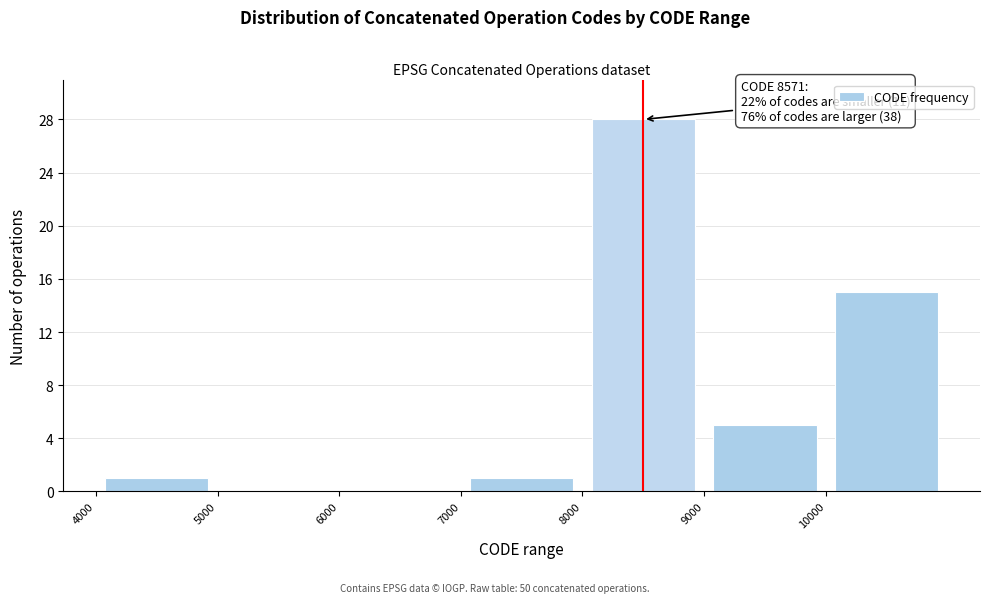

Which range on the x-axis has the tallest bar?

8000 to 9000